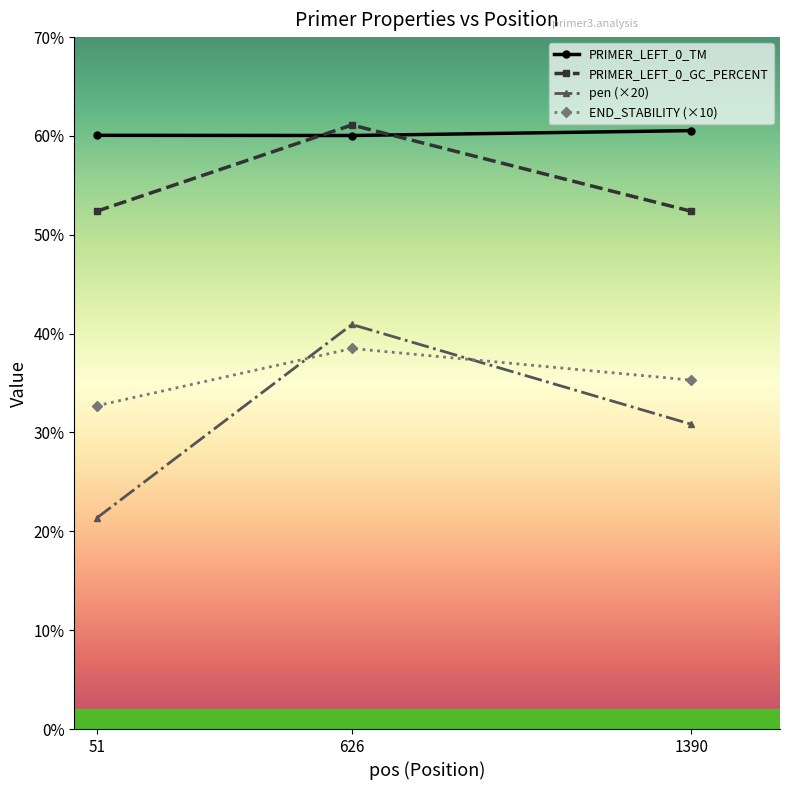

Which series changed the most between 51 and 1390?

pen (×20)